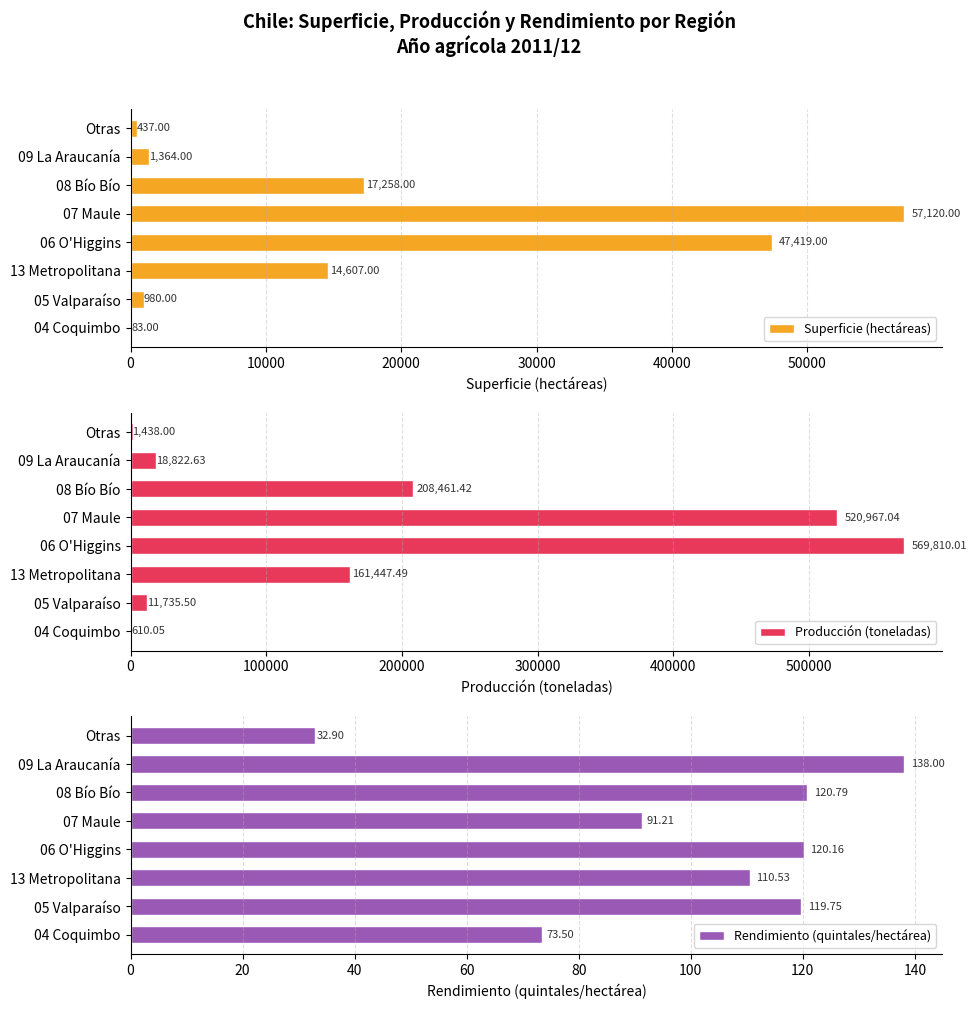

Between 30000 and 50000, which series saw the biggest shift?

Producción (toneladas)